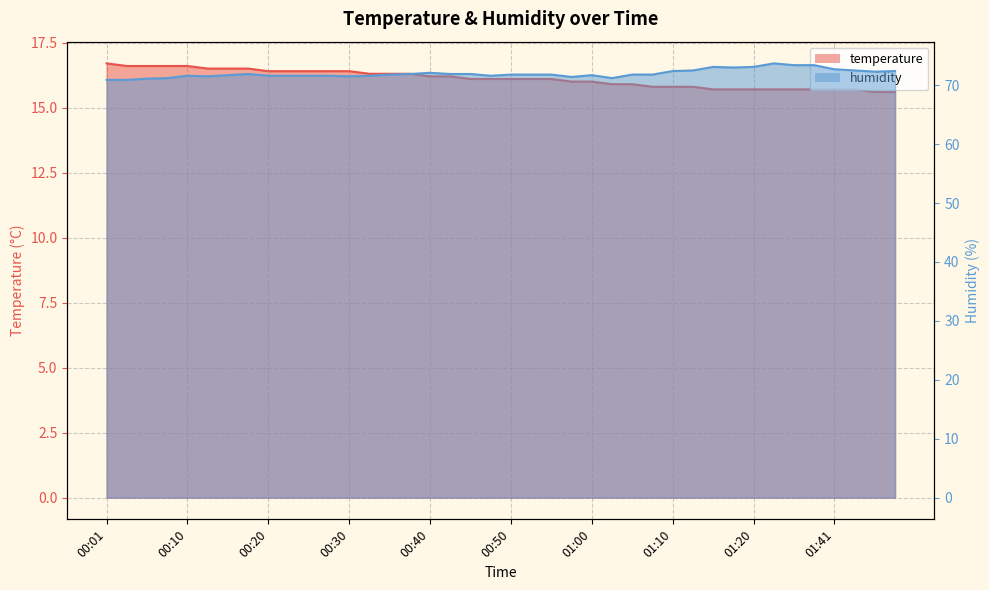

True or false: temperature and humidity intersect in this chart.

False